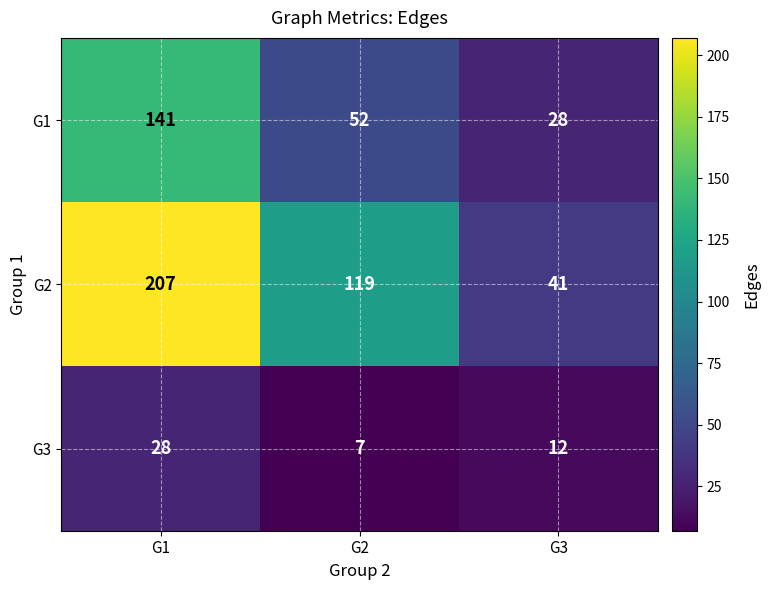

Reading left to right, list all the values displayed in this chart.

G1: 141	52	28
G2: 207	119	41
G3: 28	7	12